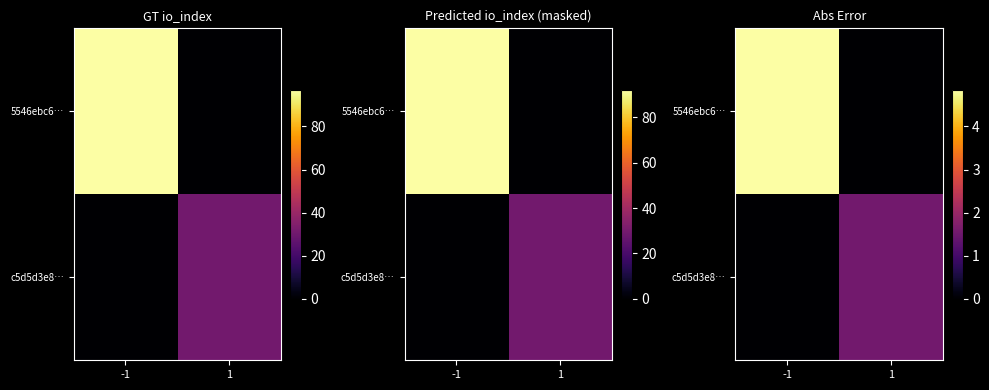

How many values in the 5546ebc6… series exceed 4?

1